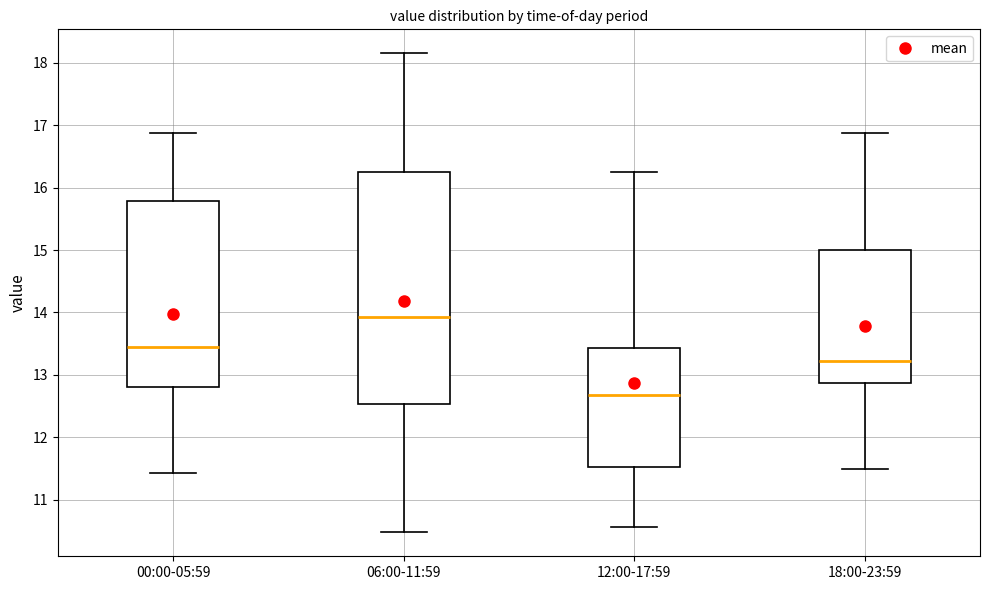

Reading left to right, read every box against the y-axis: the position of its median line, the range the box covers, and the ends of its whiskers. The values are not printed on the chart, so give them approximately, as read against the axis.

00:00-05:59: median 13.4, box 12.8 to 15.8, whiskers 11.4 to 16.9
06:00-11:59: median 13.9, box 12.5 to 16.3, whiskers 10.5 to 18.2
12:00-17:59: median 12.7, box 11.5 to 13.4, whiskers 10.6 to 16.3
18:00-23:59: median 13.2, box 12.9 to 15.0, whiskers 11.5 to 16.9